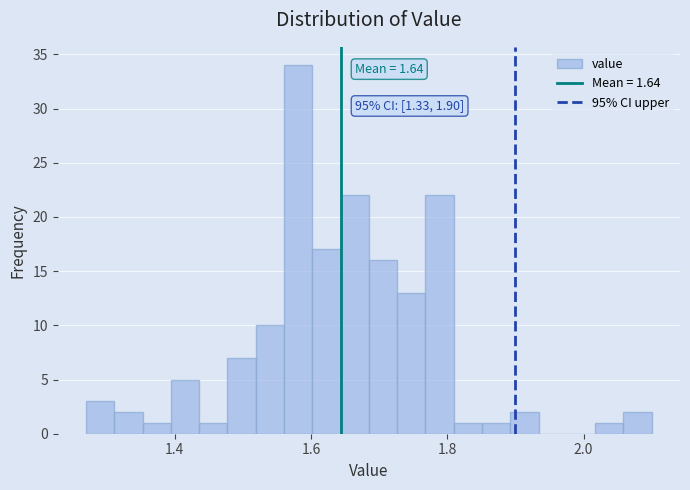

Around what value on the x-axis is the tallest bar? Give the approximate position of its centre, as read against the axis.

1.58